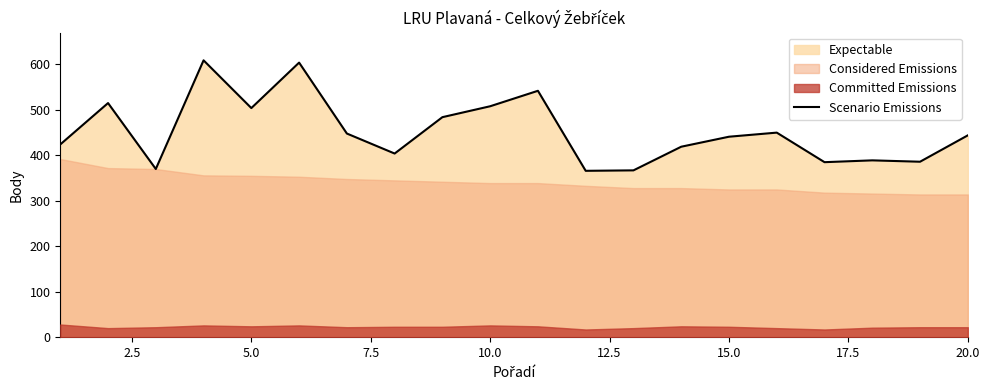

How many data points are less than 444?

10